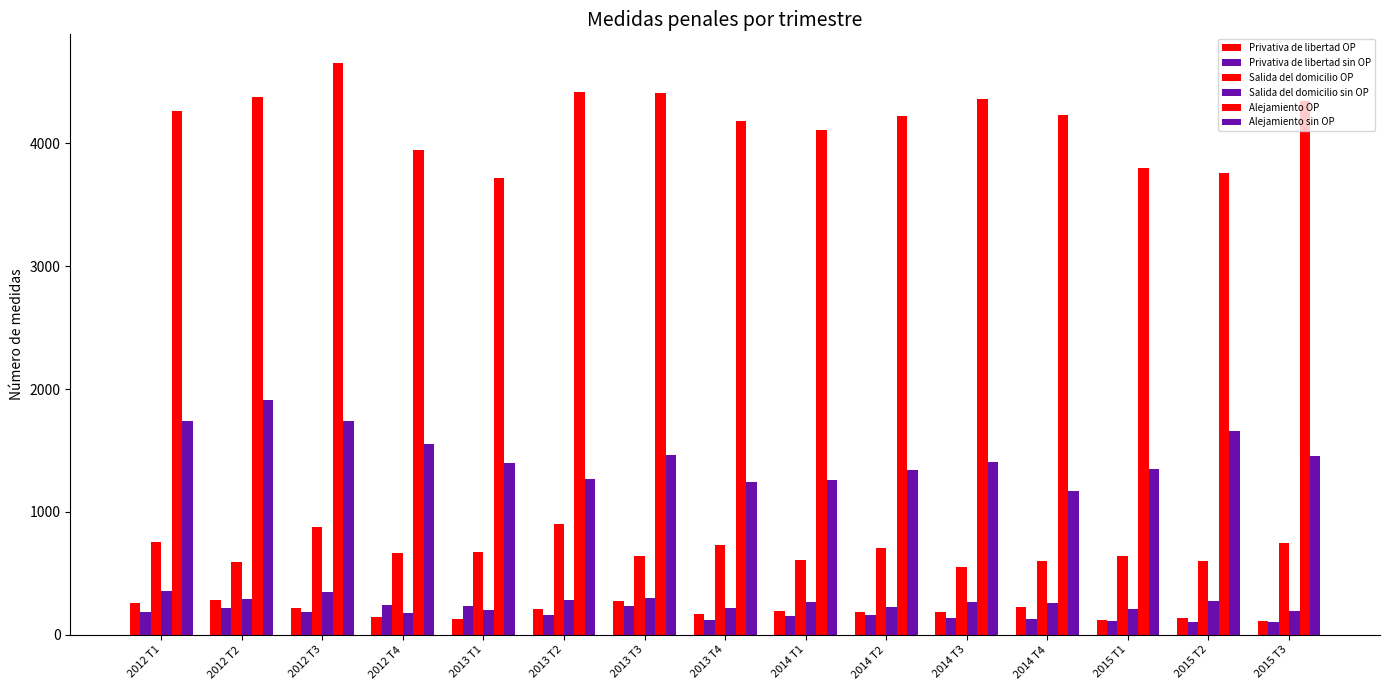

What position from the left is 2015 T2?

14